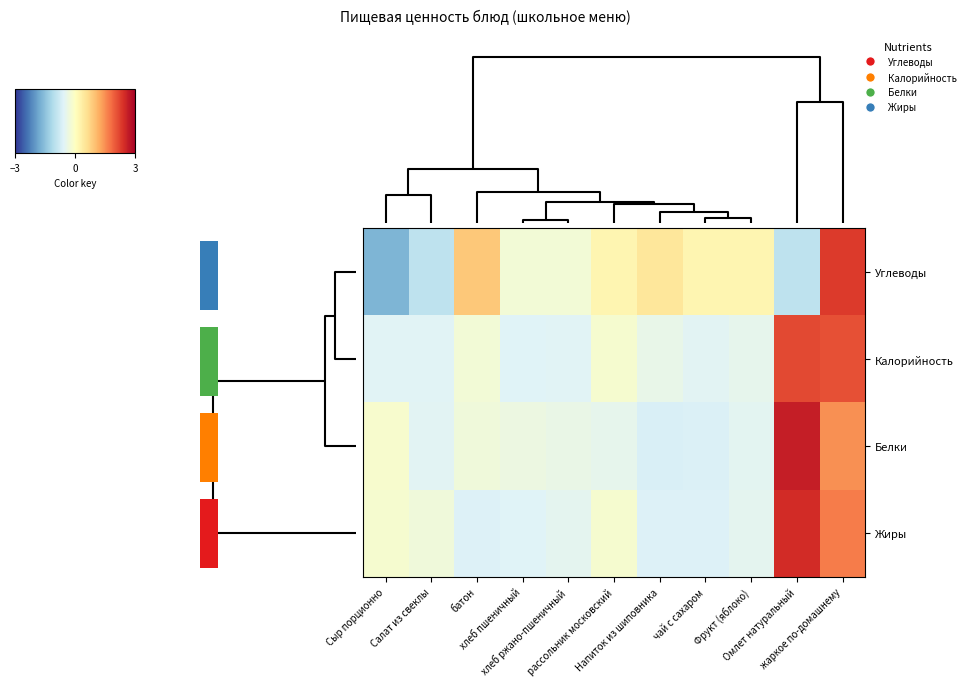

What is the difference between the highest and lowest values at Омлет натуральный?

3.6